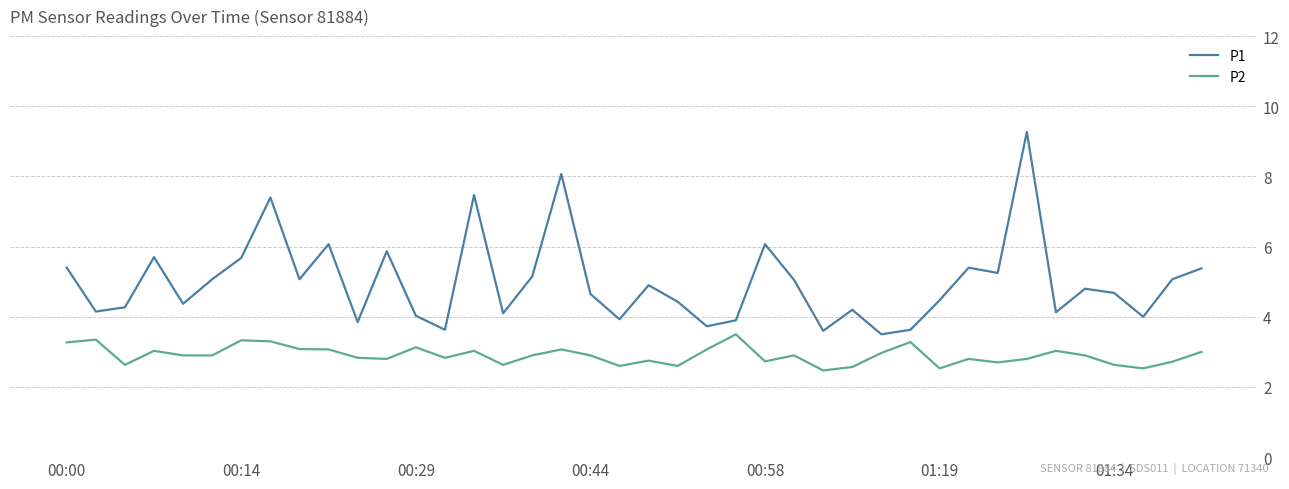

Rank the series by their average value, from lowest to highest.

P2, P1